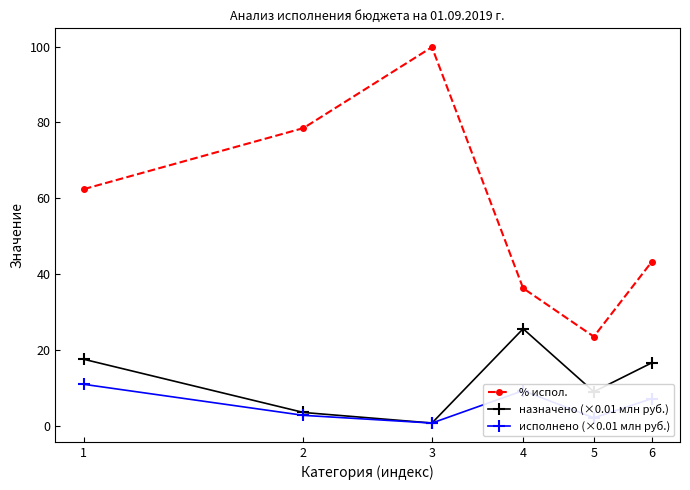

Which series has the widest spread of values?

% испол.